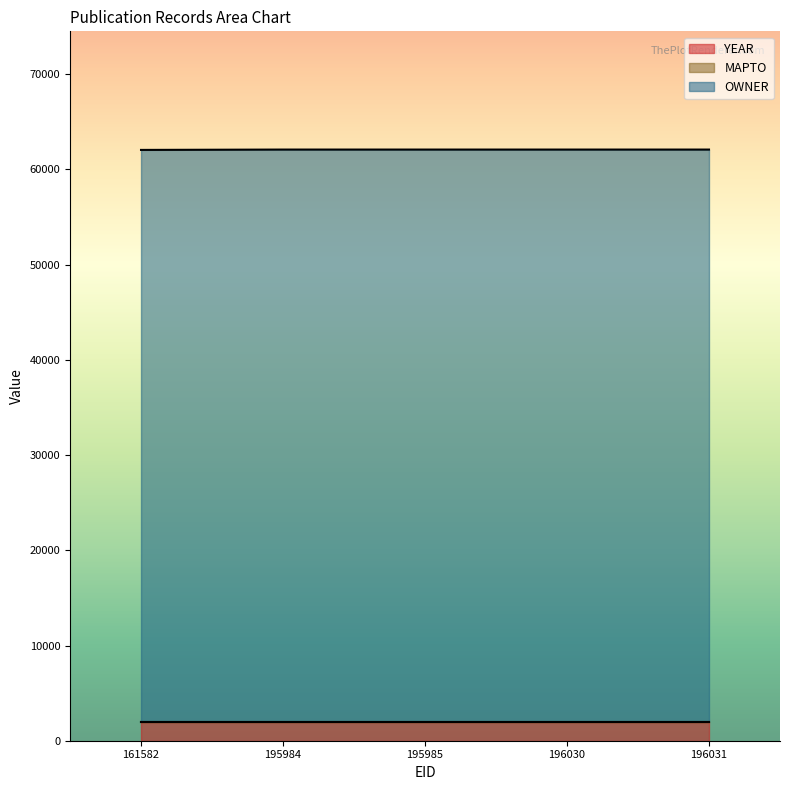

True or false: OWNER has more than 2 interior local peaks.

False